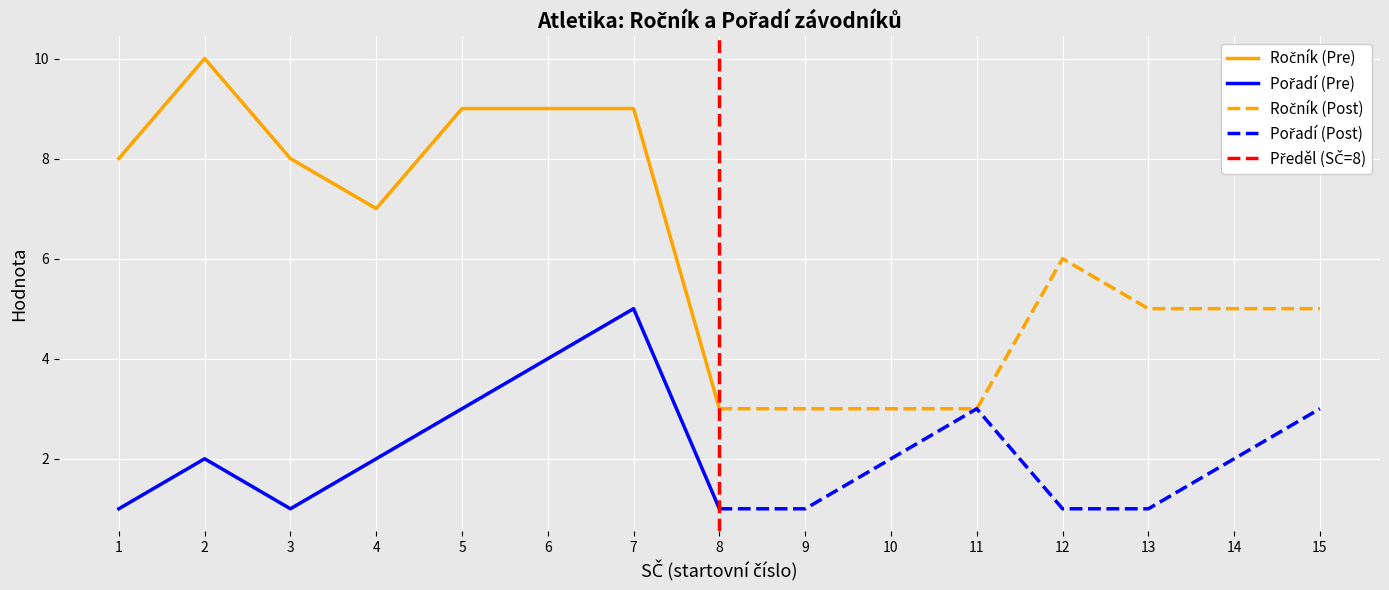

How many interior local valleys does the Pořadí series have?

1